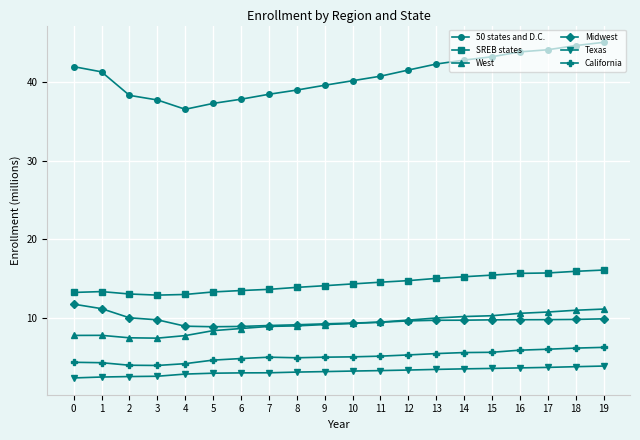

At how many categories does at least one series exceed 28?

20